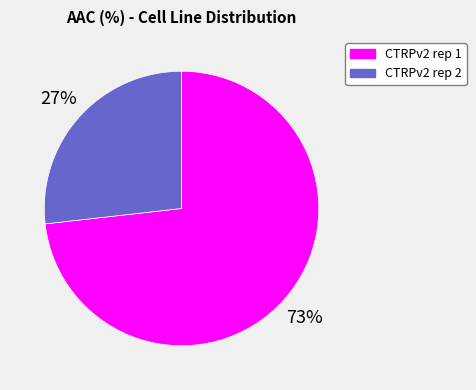

Approximately how many times larger is the value at CTRPv2 rep 1 compared to CTRPv2 rep 2?

2.7